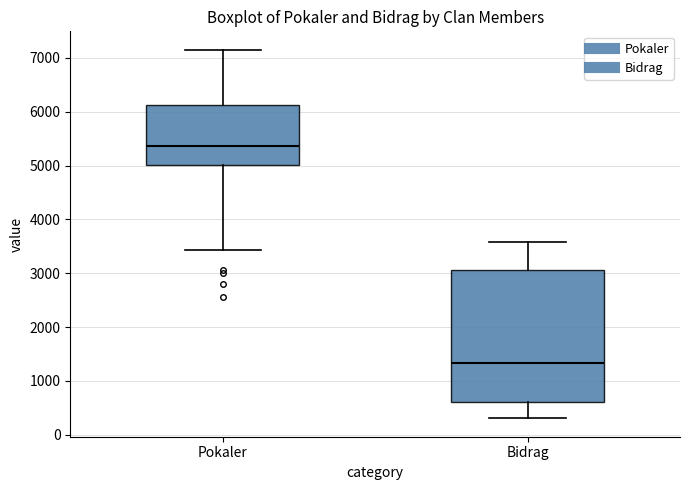

Comparing the boxes themselves (not the whiskers), which one is the tallest?

Bidrag